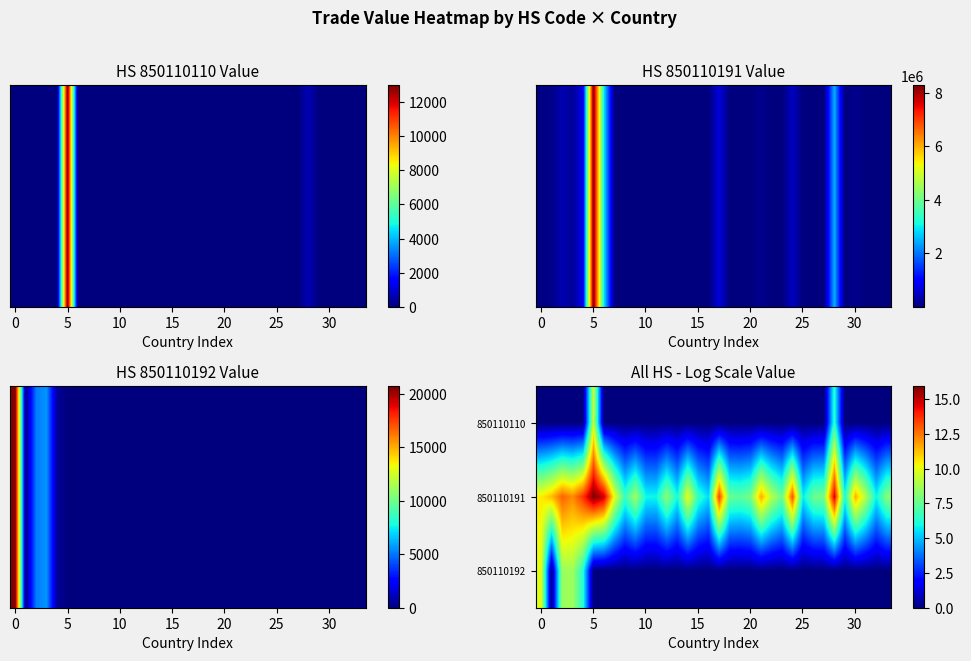

Which series has the largest range (max minus min)?

850110191